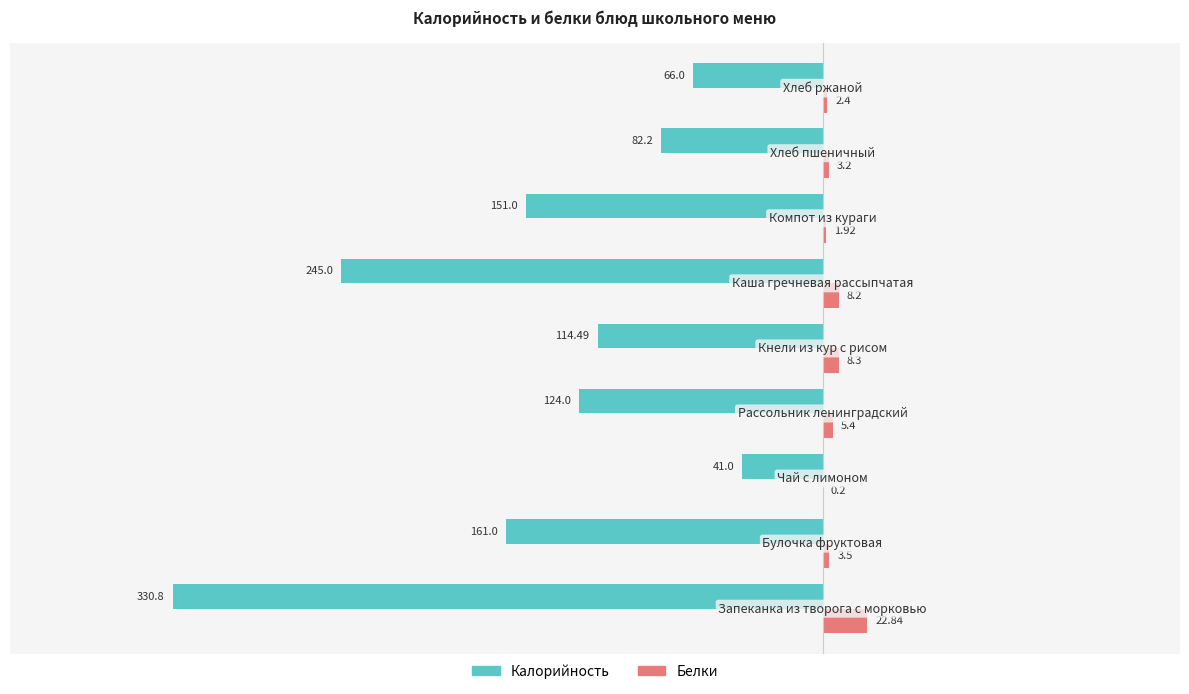

Which series has the largest total across all categories?

Белки